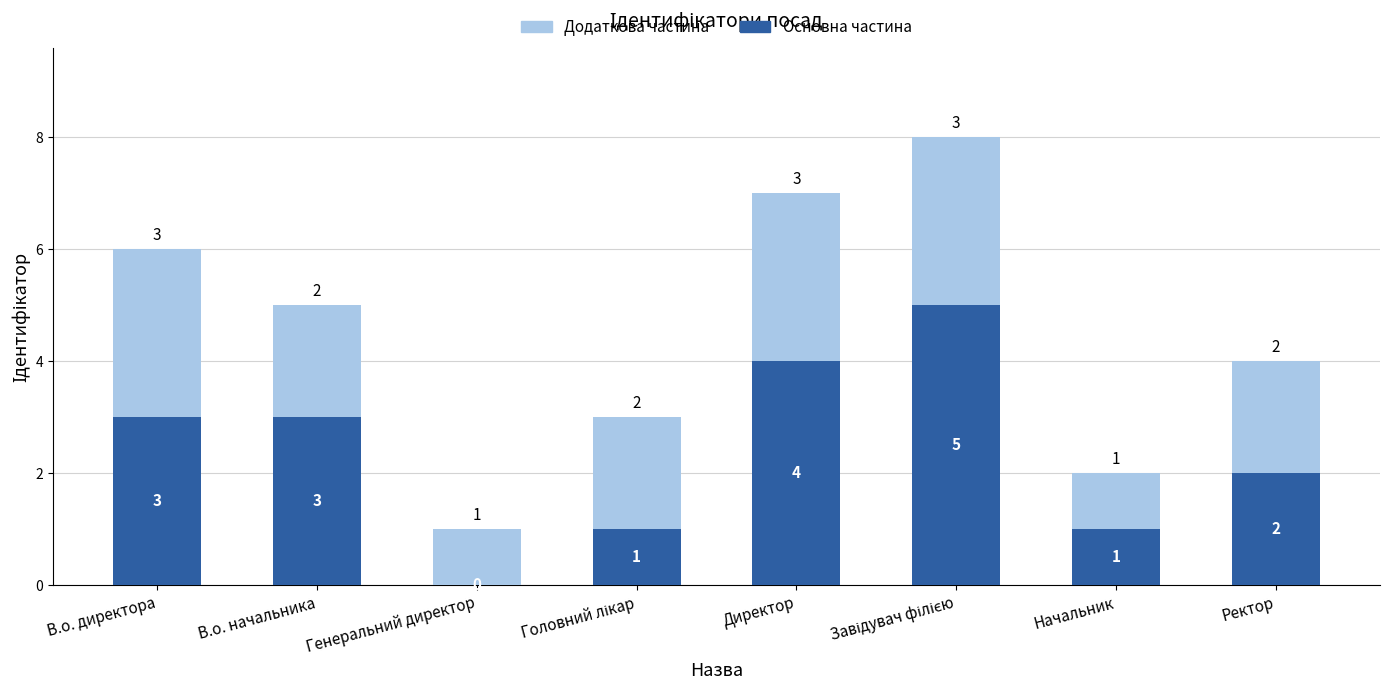

What is the highest value of the Основна частина series?

5